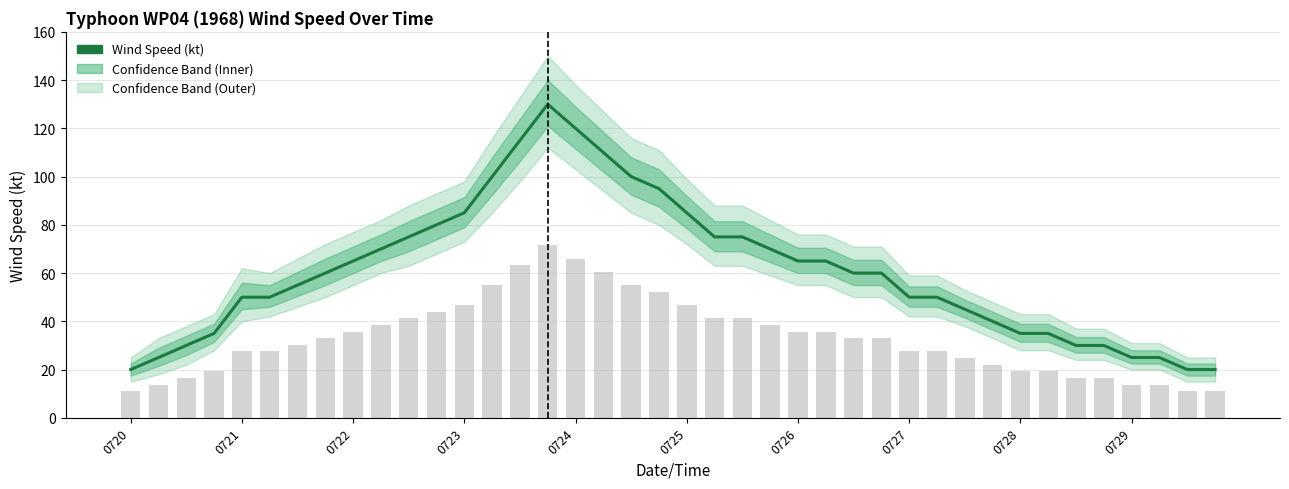

True or false: the data shows 25 at 0729.

True